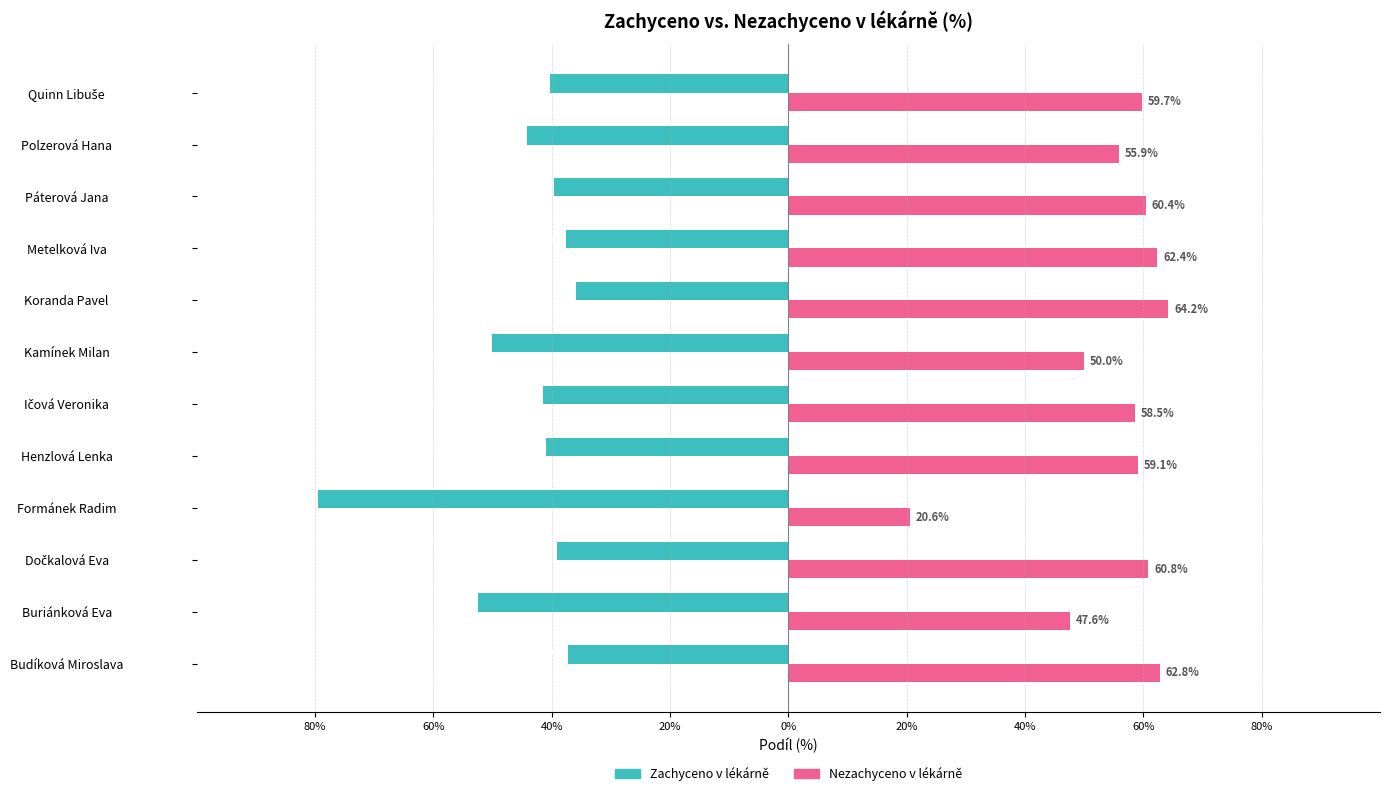

What are all the series names shown in the legend?

Zachyceno v lékárně, Nezachyceno v lékárně